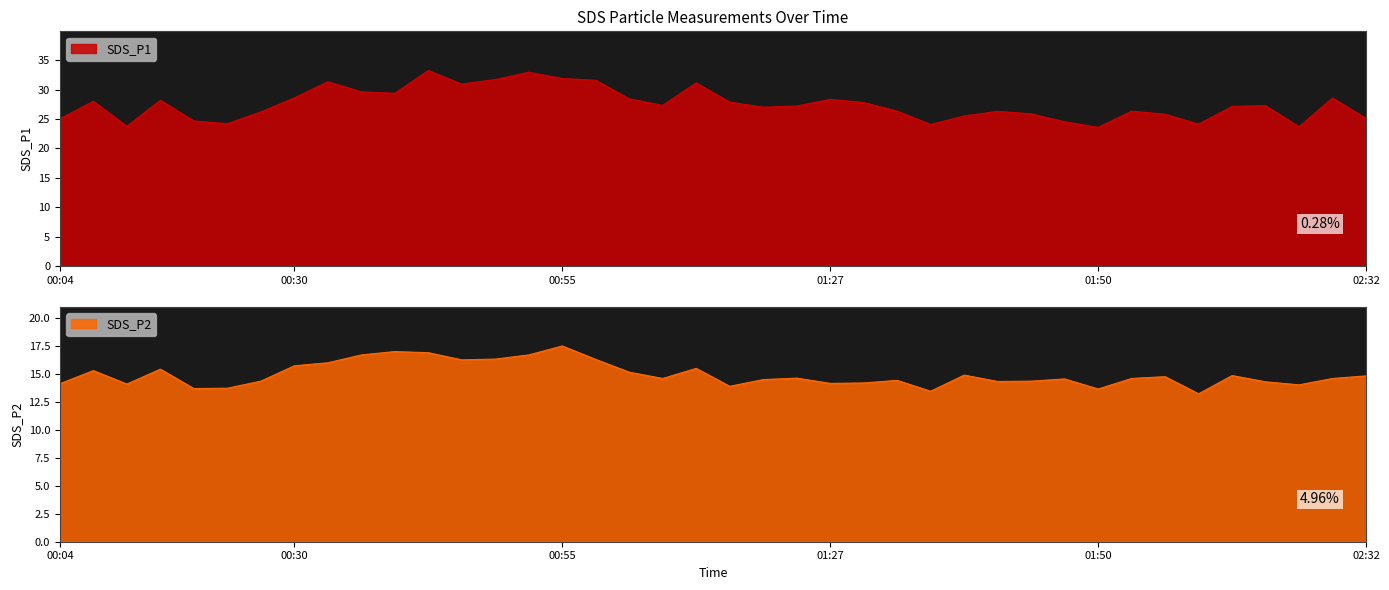

What is the label of the 39th point from the left?

02:29